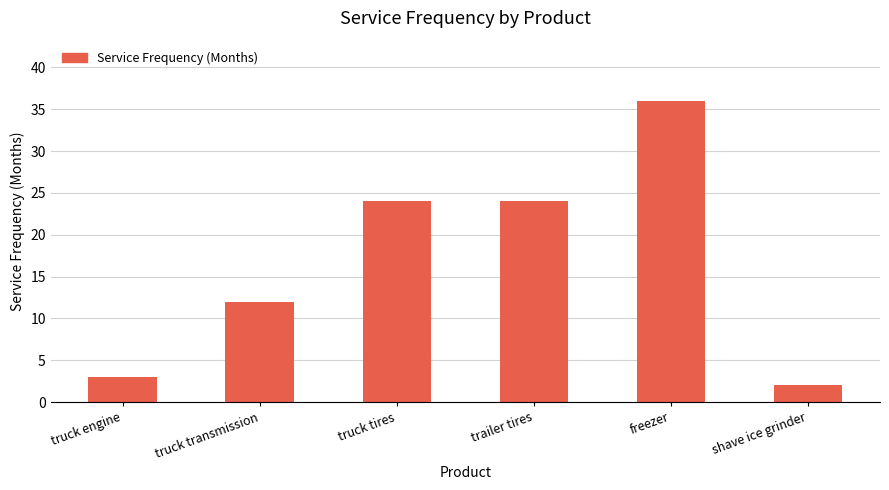

What is the change in value from truck engine to trailer tires?

+21